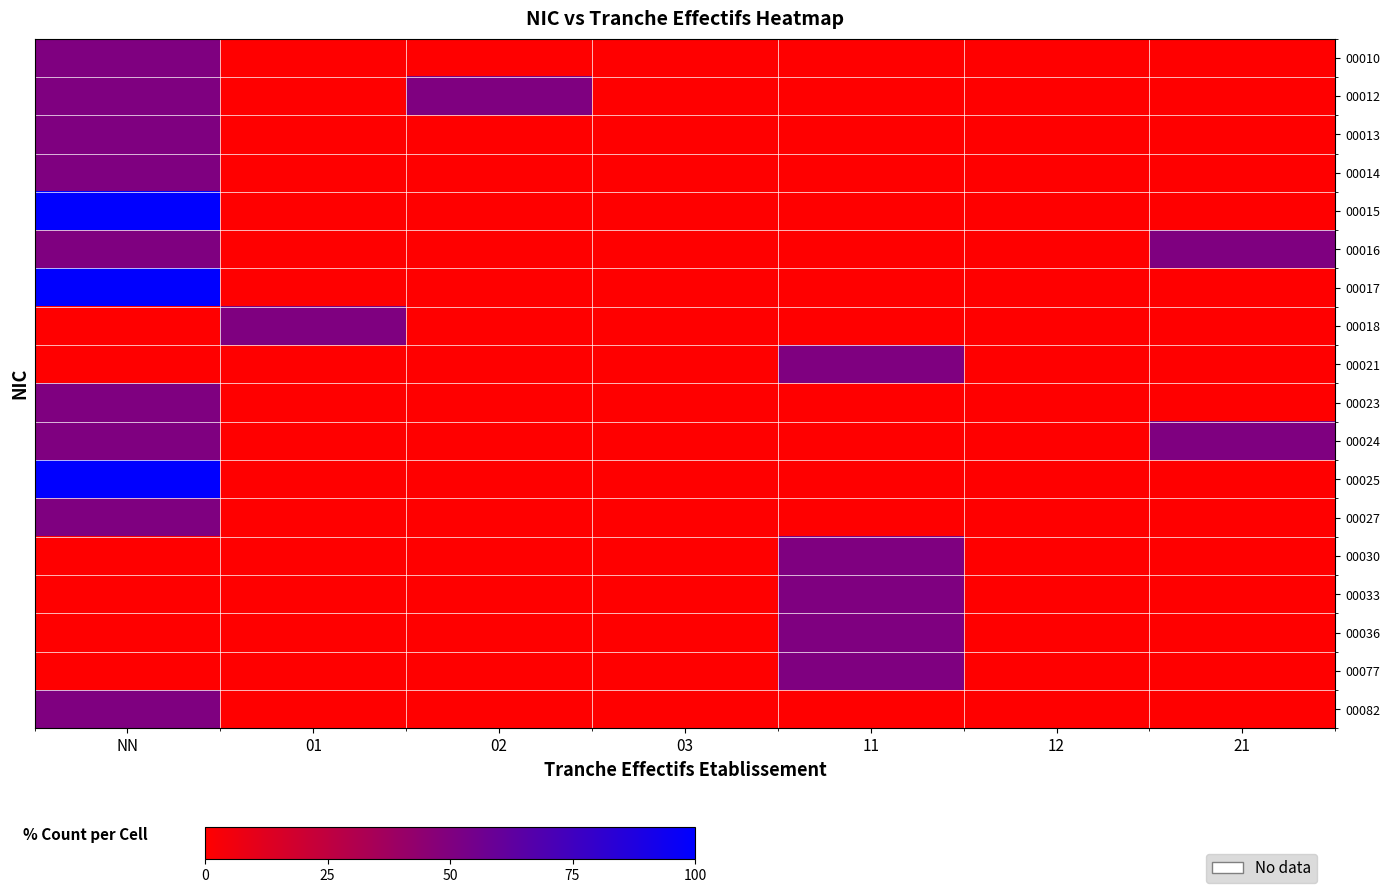

Between NN and 11, which series saw the biggest shift?

00015